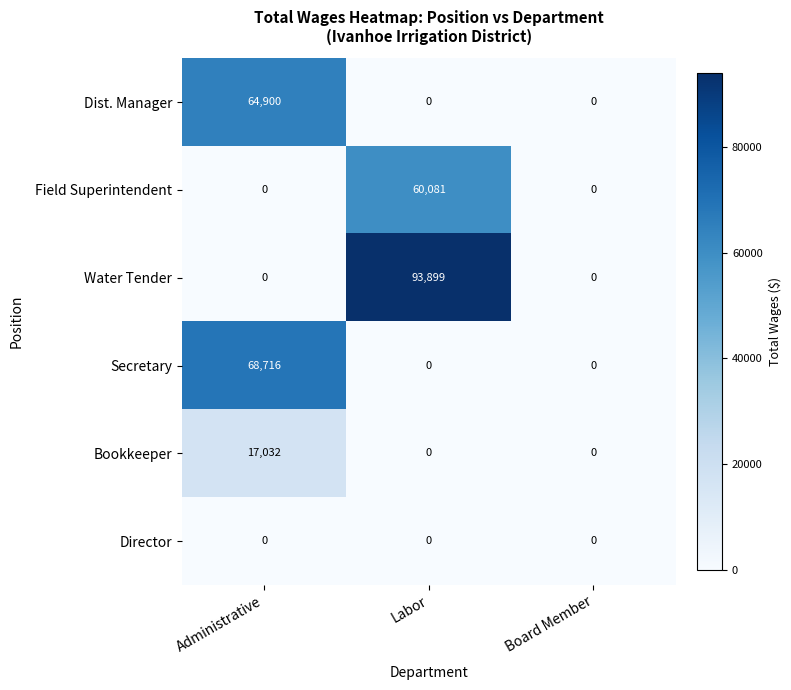

Which series has the largest total across all categories?

Water Tender